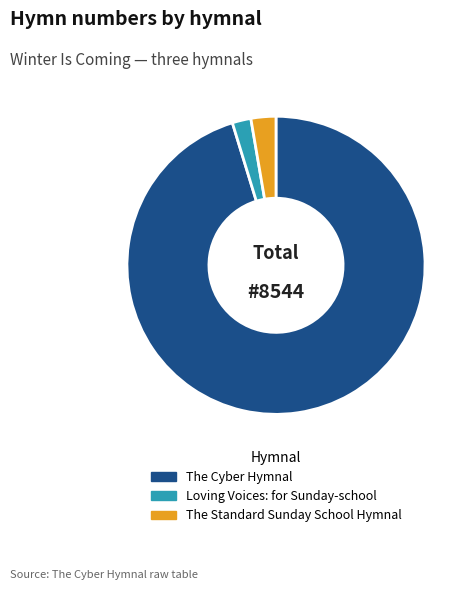

Is there a majority slice in this chart?

Yes